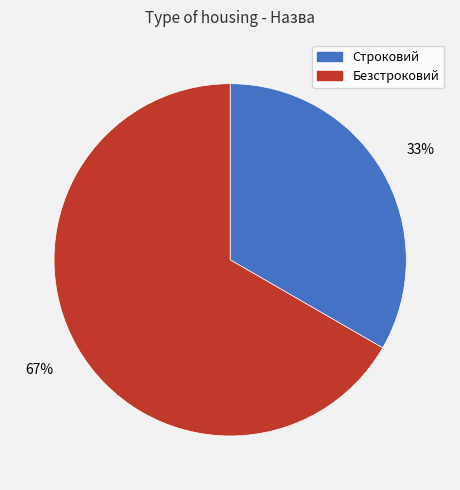

Which slice is the largest?

Безстроковий